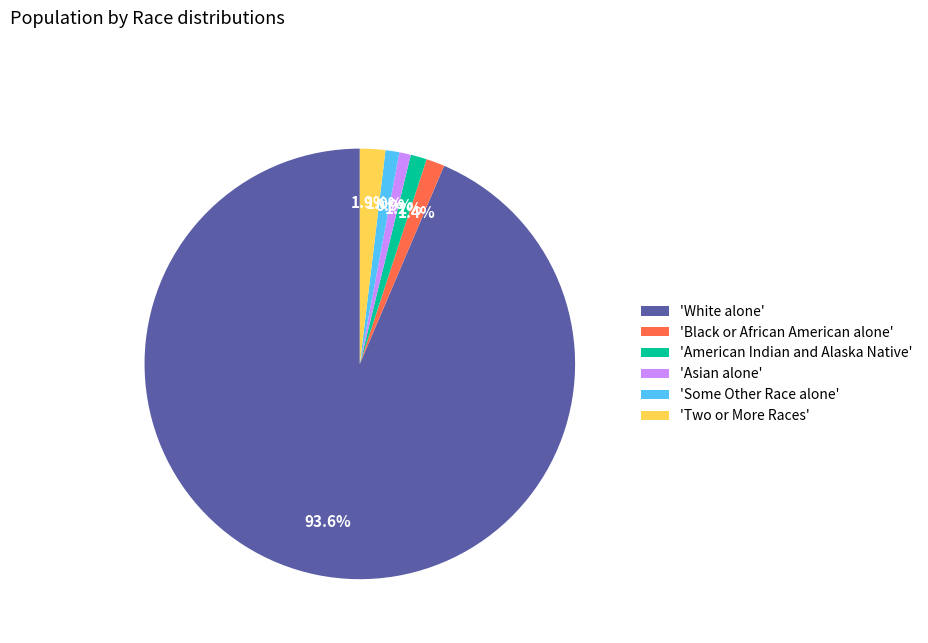

To the nearest percent, what is the difference between the largest and smallest slice percentages?

93%